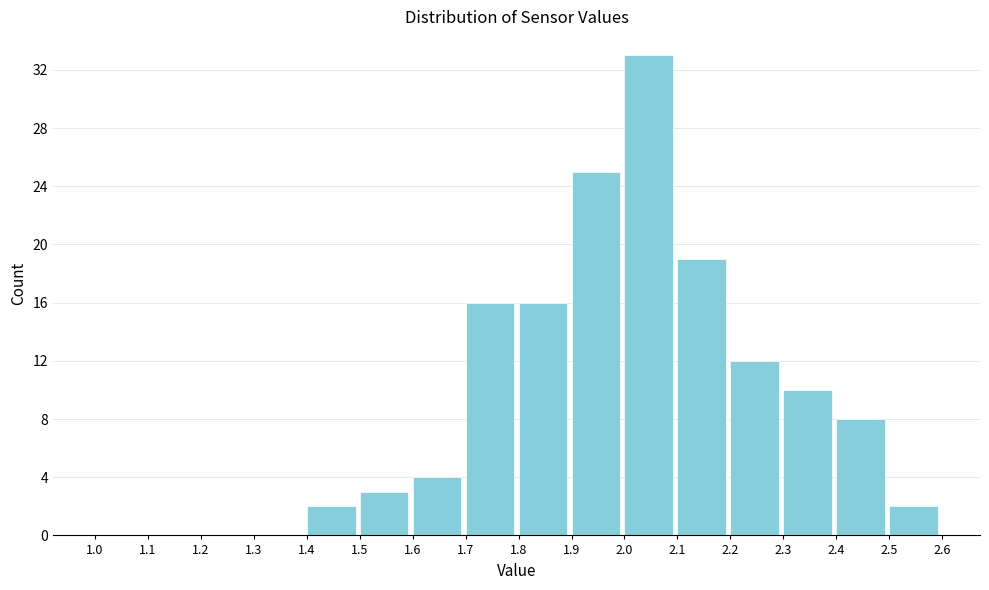

Reading left to right, transcribe this chart: for each bar, give the range it covers on the x-axis and its height. The values are not printed on the chart, so give them approximately, as read against the axis.

1.0 to 1.1: 0
1.1 to 1.2: 0
1.2 to 1.3: 0
1.3 to 1.4: 0
1.4 to 1.5: 2
1.5 to 1.6: 3
1.6 to 1.7: 4
1.7 to 1.8: 16
1.8 to 1.9: 16
1.9 to 2.0: 25
2.0 to 2.1: 33
2.1 to 2.2: 19
2.2 to 2.3: 12
2.3 to 2.4: 10
2.4 to 2.5: 8
2.5 to 2.6: 2